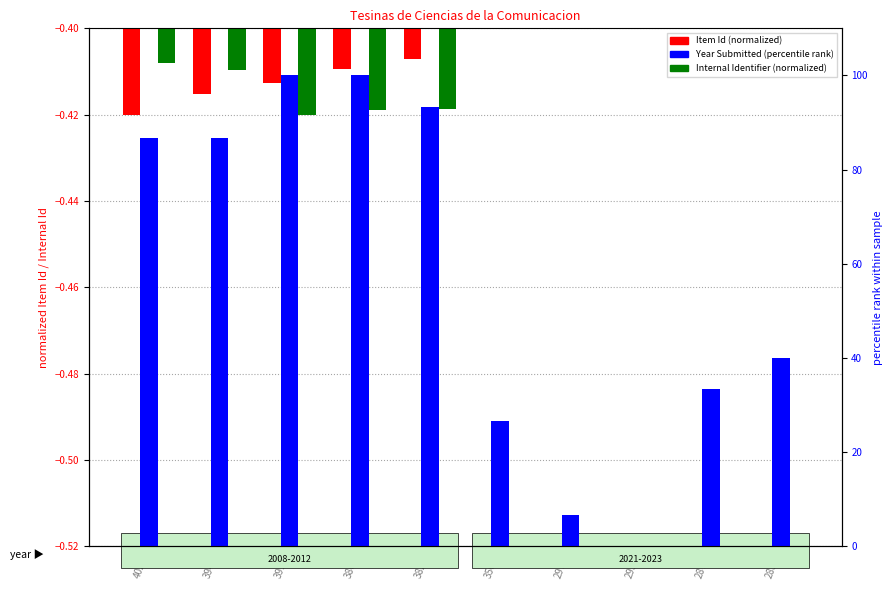

Which series has the largest total across all categories?

Year Submitted